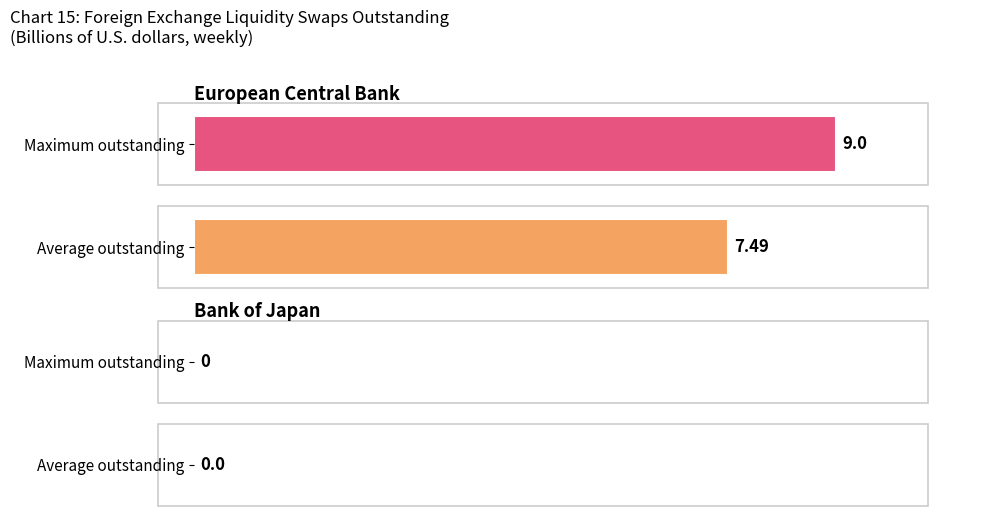

What are all the series names shown in the legend?

European Central Bank, Bank of Japan